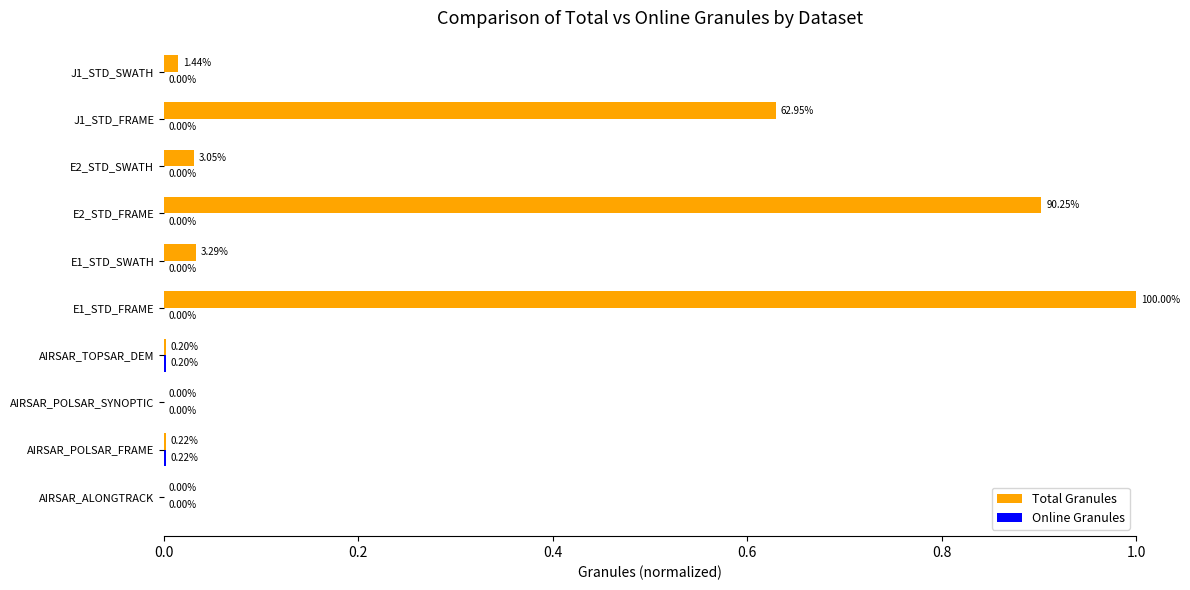

Count the number of categories in the chart.

10